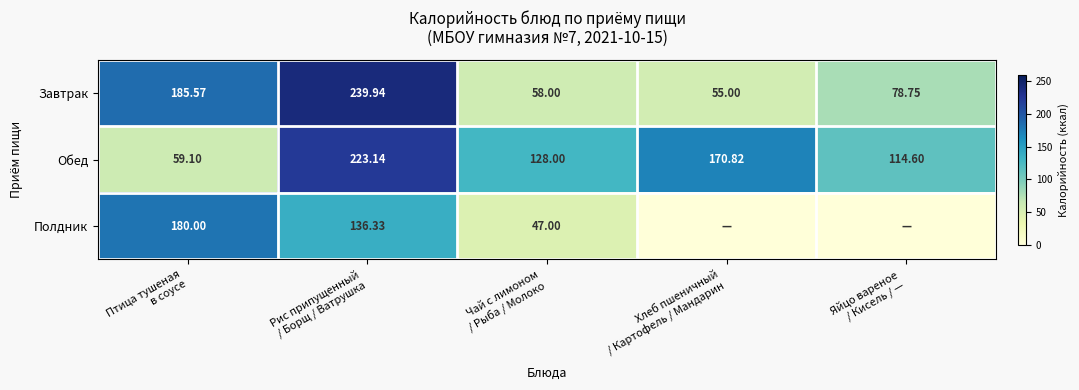

Rank the series by their maximum value, from lowest to highest.

Полдник, Обед, Завтрак